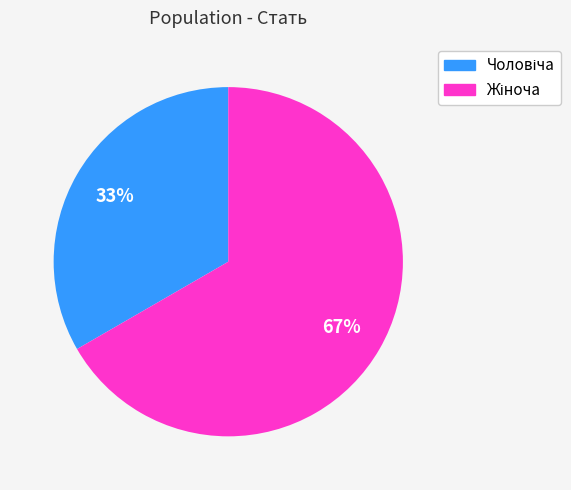

Does any single category account for the majority?

Yes